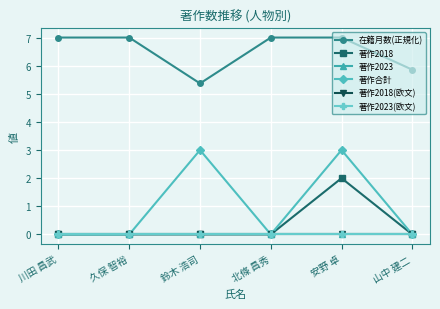

At which category does 著作2018 reach its first local peak?

安野 卓